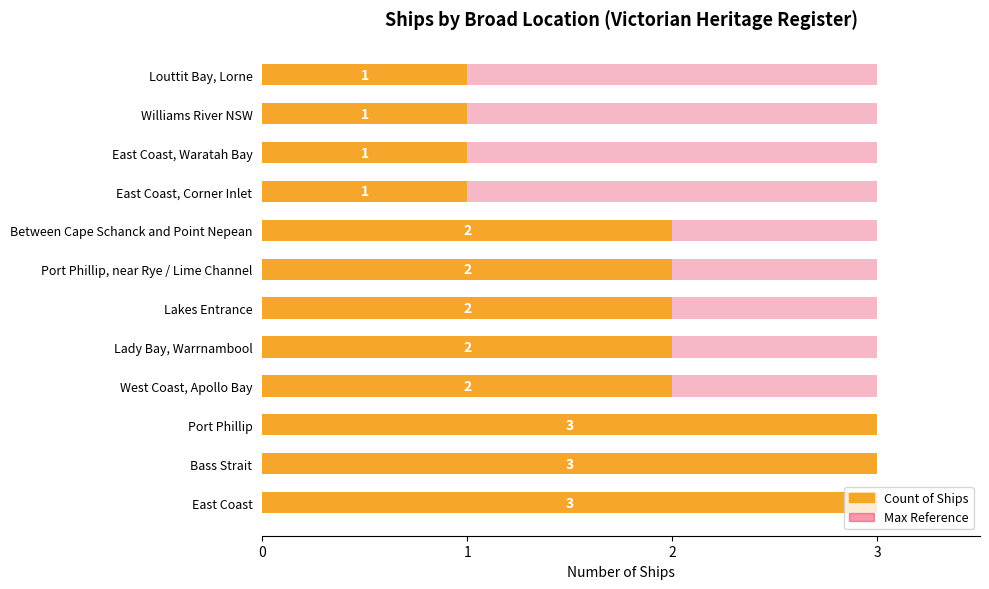

How many bars are there in total?

24